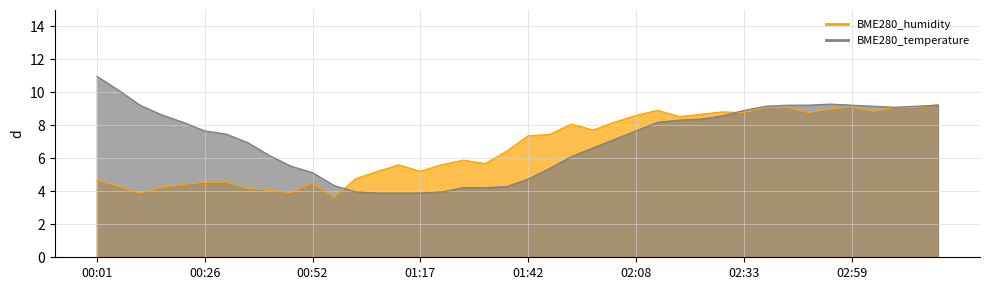

At how many categories does at least one series exceed 9?

12